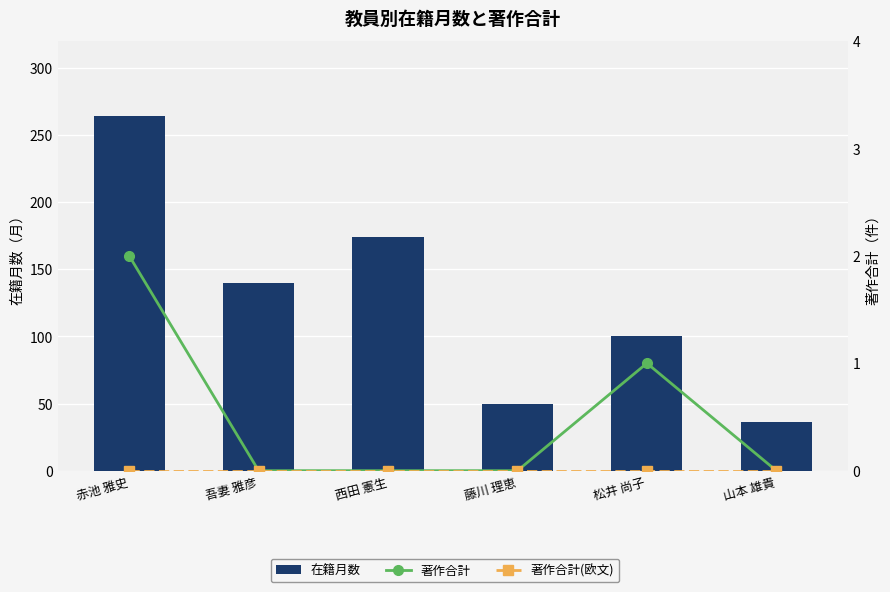

Which has a higher value, 吾妻 雅彦 or 西田 憲生?

西田 憲生